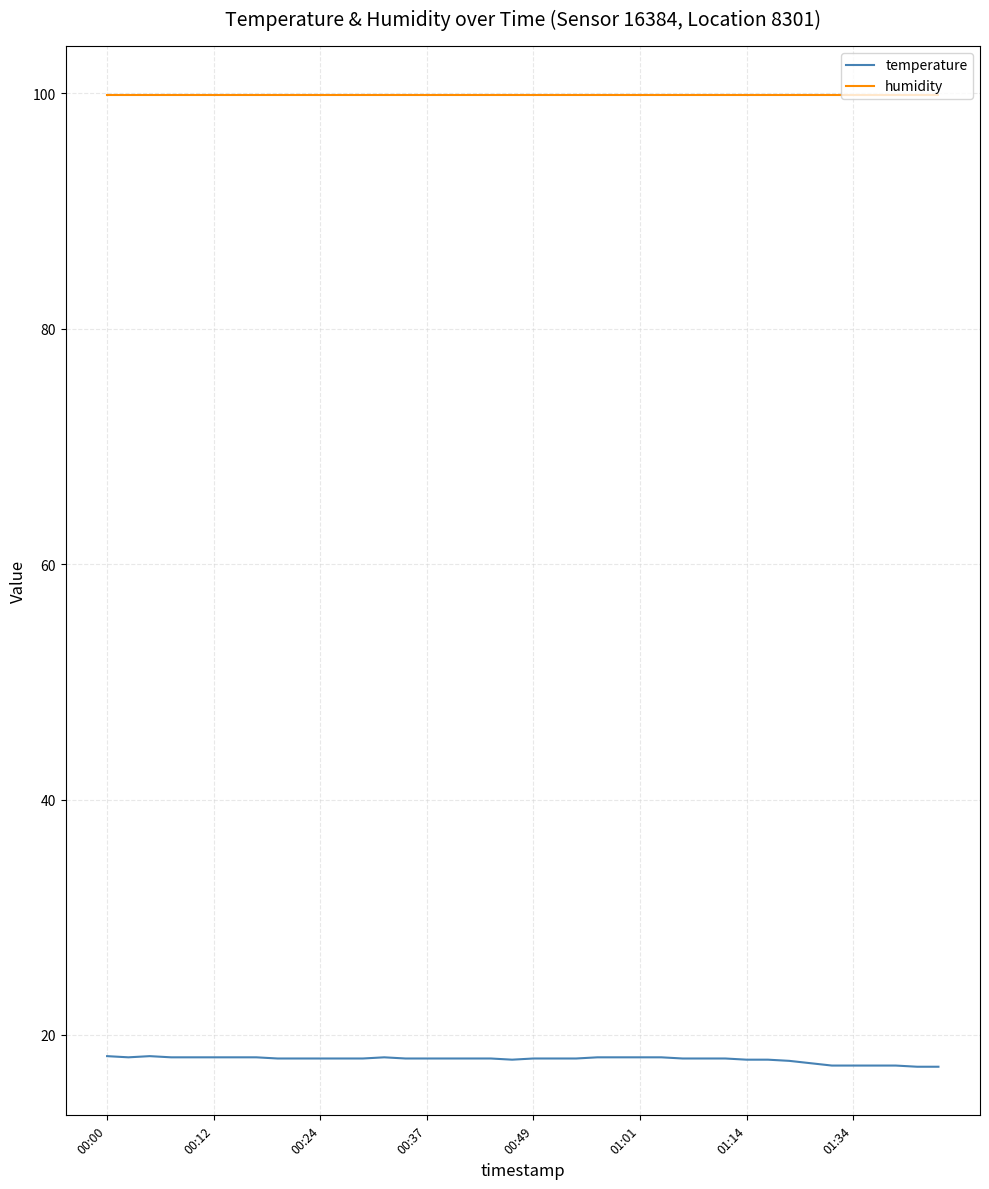

Which series has the largest total across all categories?

humidity